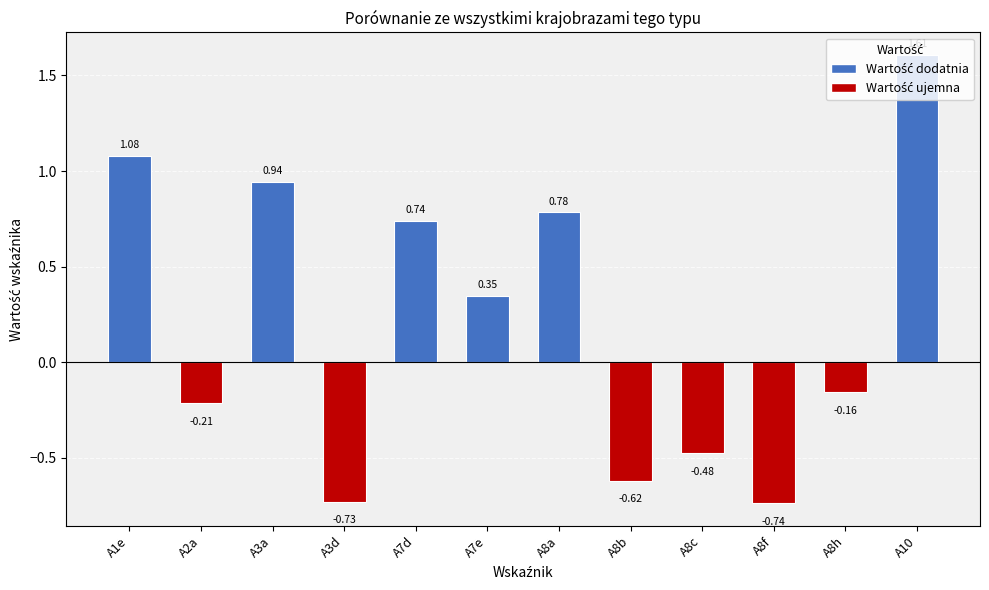

How many bars are there in total?

12